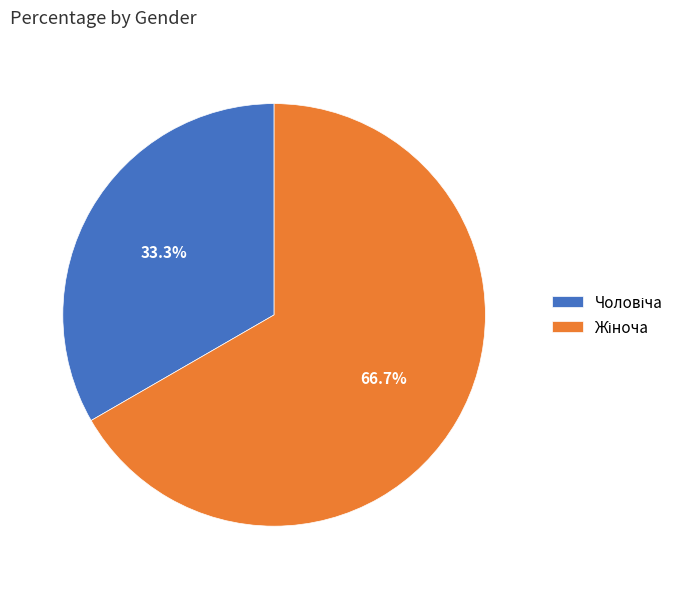

Does any single category account for the majority?

Yes